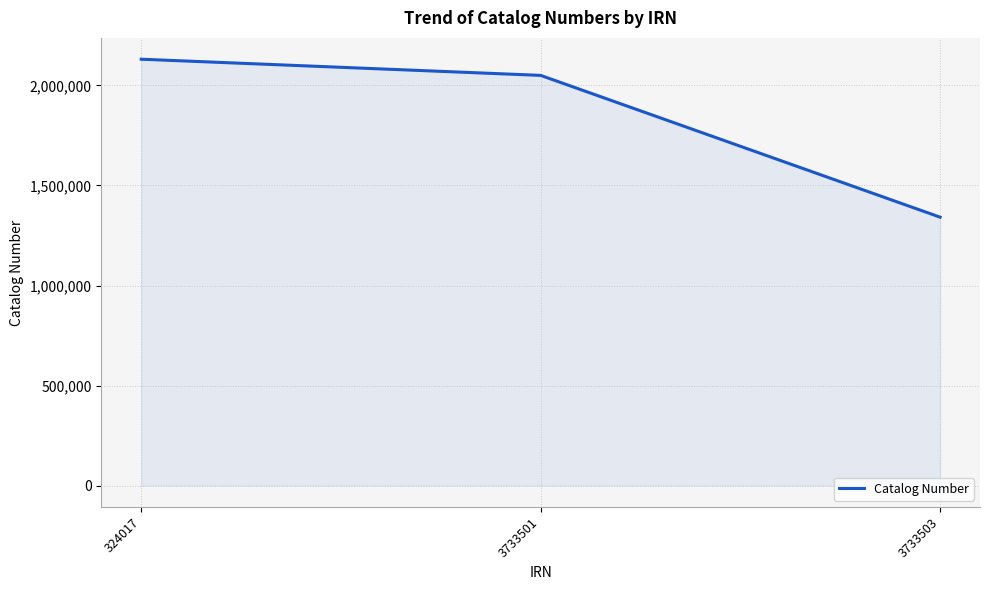

Reading right to left, what are all the values shown in this chart?

3733503=1341547	3733501=2049840	324017=2130628